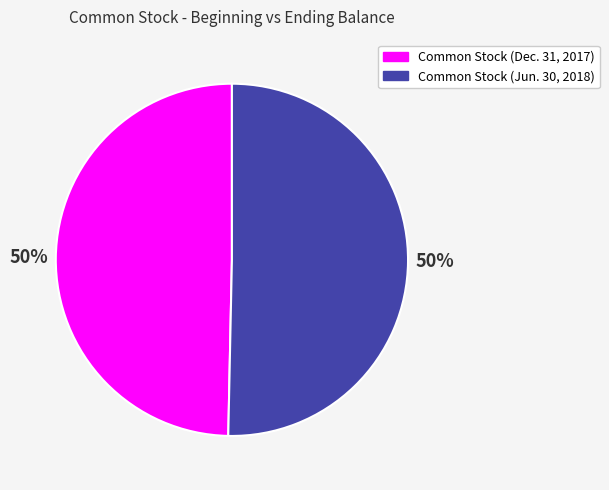

Approximately how many times larger is the value at Common Stock (Jun. 30, 2018) compared to Common Stock (Dec. 31, 2017)?

1.0